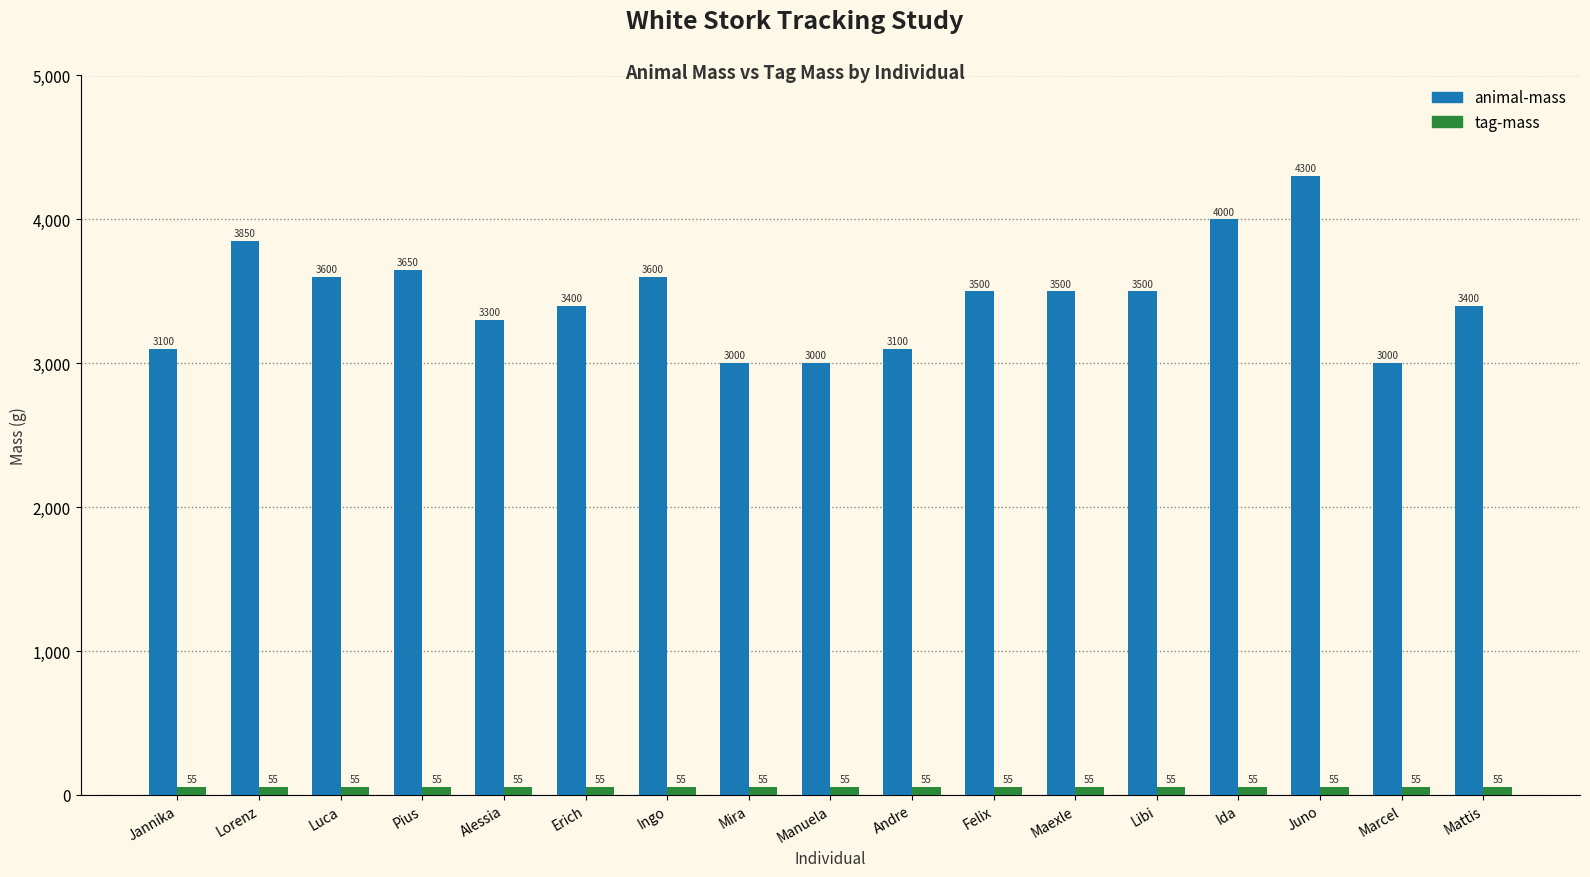

Reading left to right, extract all data points from this chart.

animal-mass: 3100	3850	3600	3650	3300	3400	3600	3000	3000	3100	3500	3500	3500	4000	4300	3000	3400
tag-mass: 55	55	55	55	55	55	55	55	55	55	55	55	55	55	55	55	55